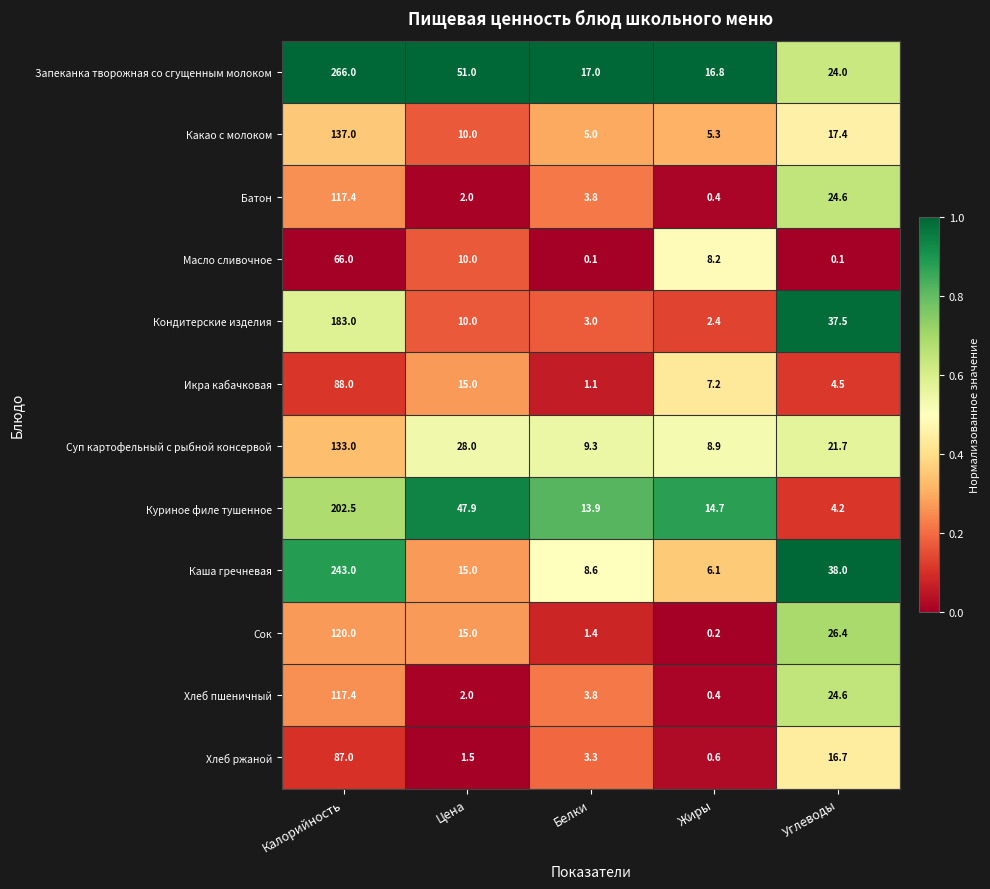

Which category has the highest value in the Запеканка творожная со сгущенным молоком series?

Калорийность